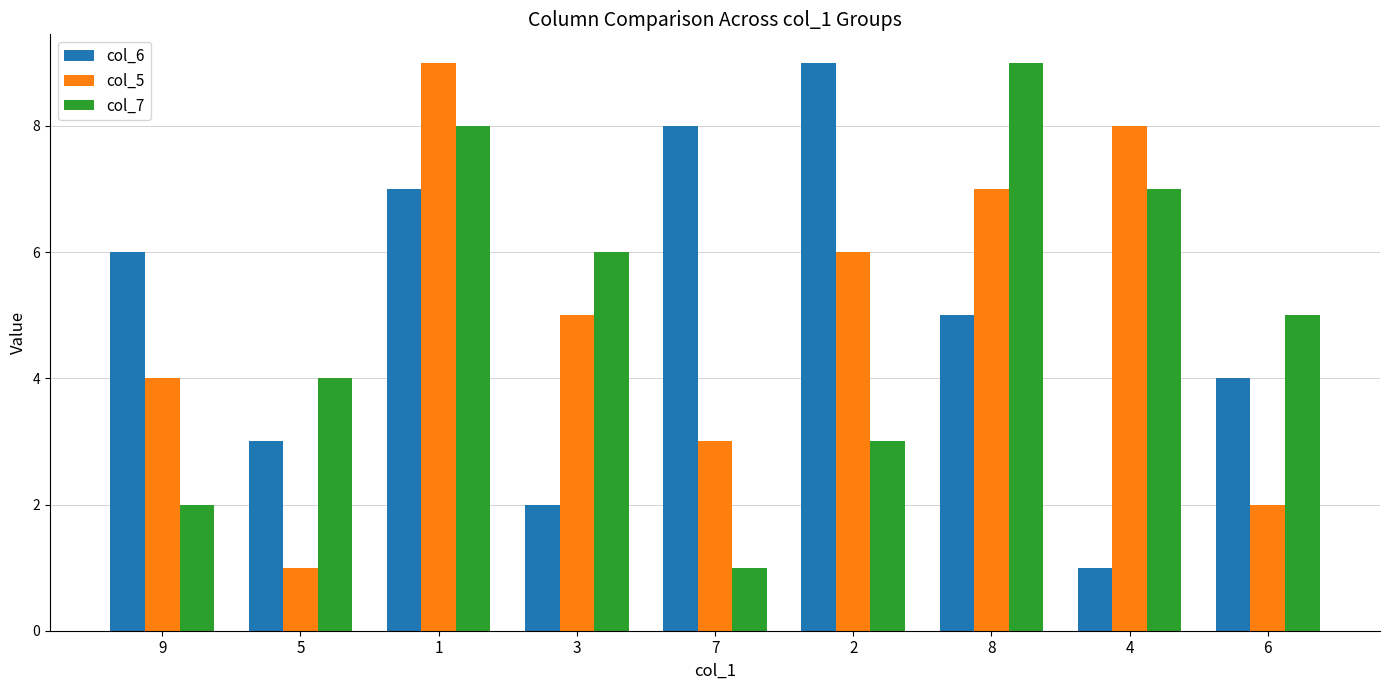

What are all the series names shown in the legend?

col_6, col_5, col_7